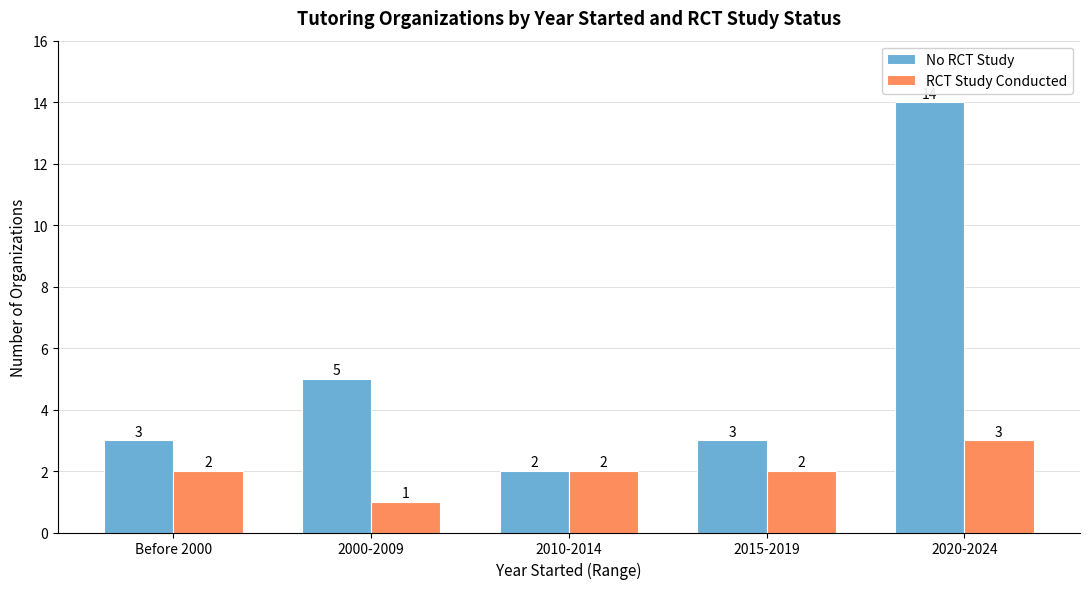

The No RCT Study series shows 3 at Before 2000. True or false?

True